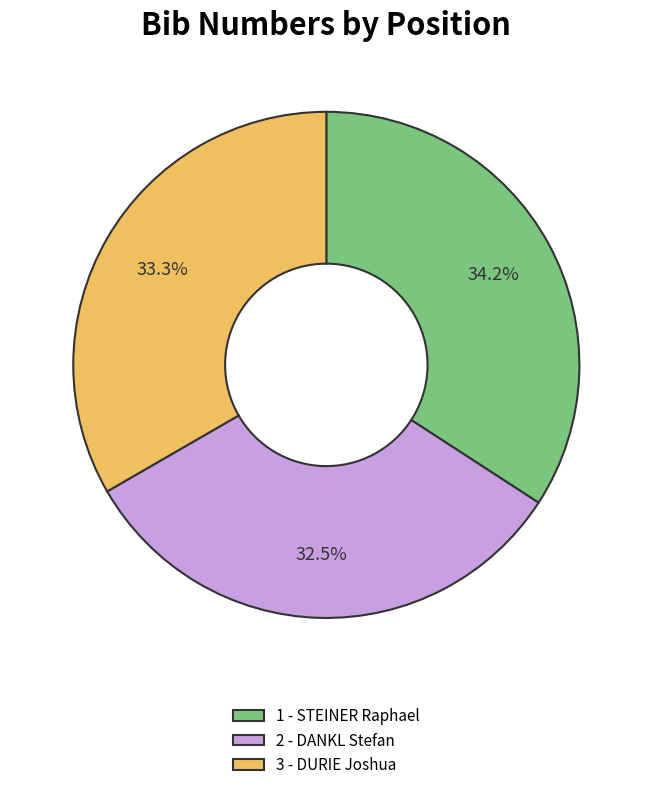

Does 1 - STEINER Raphael represent more than half of the total?

No